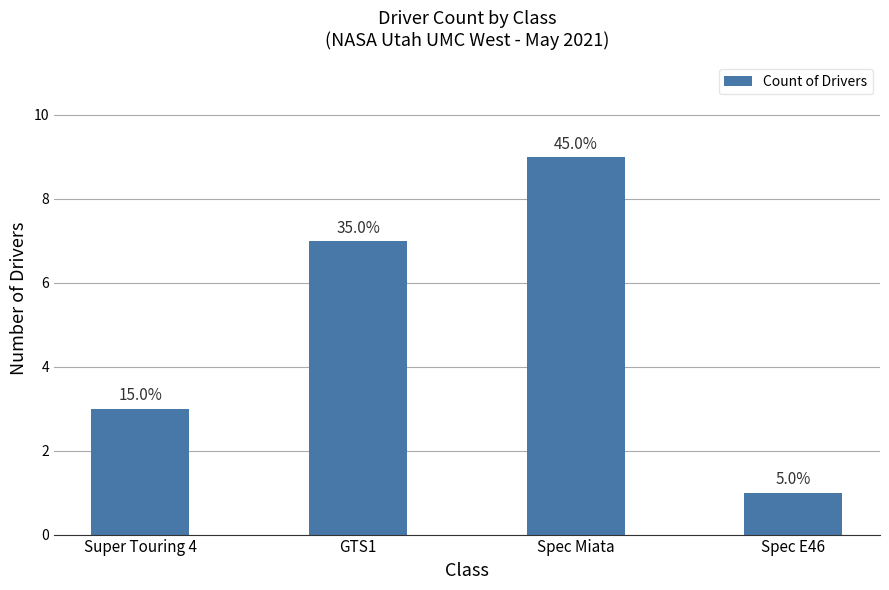

What is the sum of all values?

20